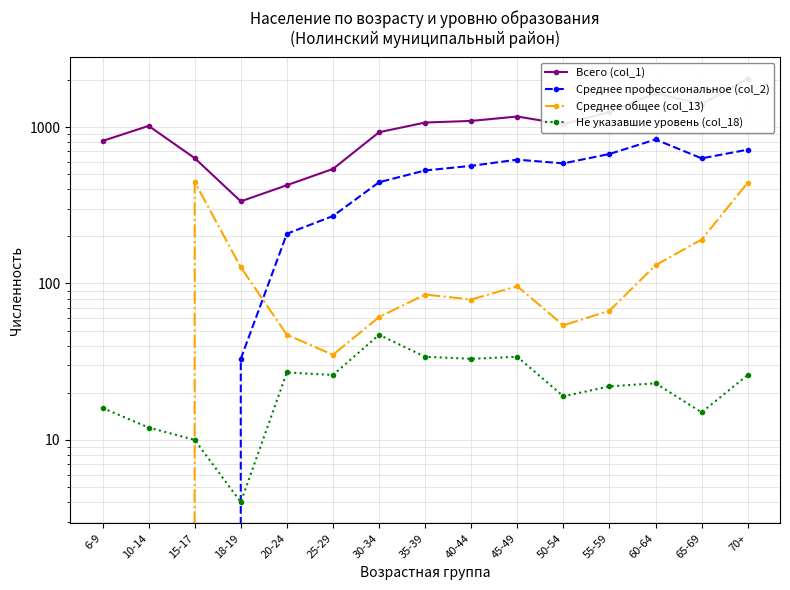

Reading left to right, list all the values displayed in this chart.

Всего (col_1): 815	1018	633	335	425	540	927	1069	1095	1168	1044	1248	1649	1402	2040
Среднее профессиональное (col_2): 0	0	0	33	208	270	444	528	565	619	586	673	833	631	717
Среднее общее (col_13): 0	0	446	127	47	35	61	85	79	96	54	67	131	191	441
Не указавшие уровень (col_18): 16	12	10	4	27	26	47	34	33	34	19	22	23	15	26